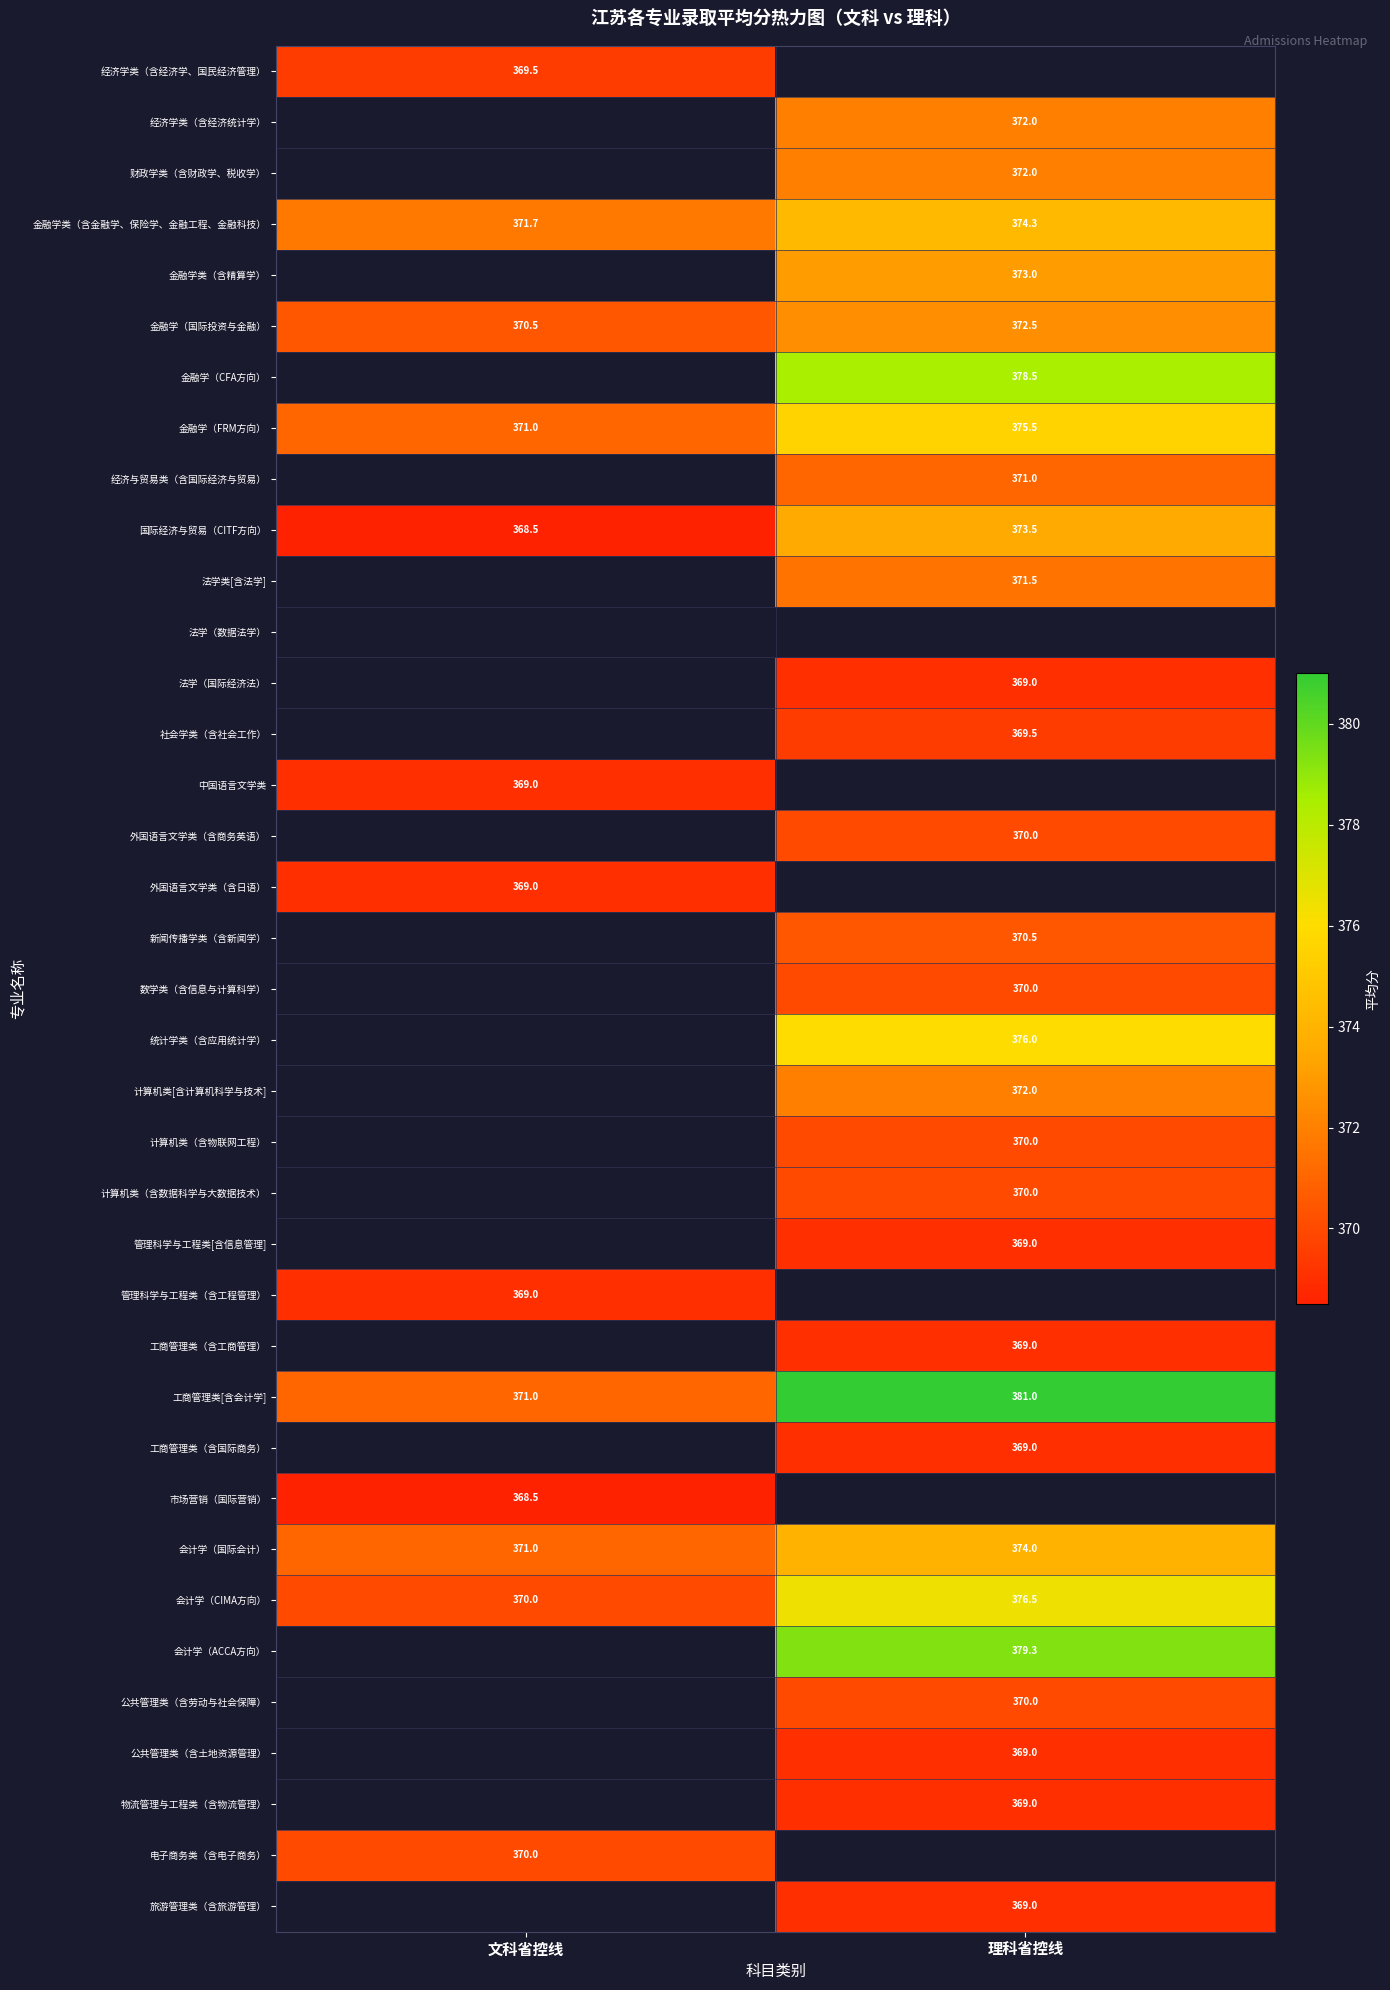

What is the sum of all 工商管理类[含会计学] values?

752.0